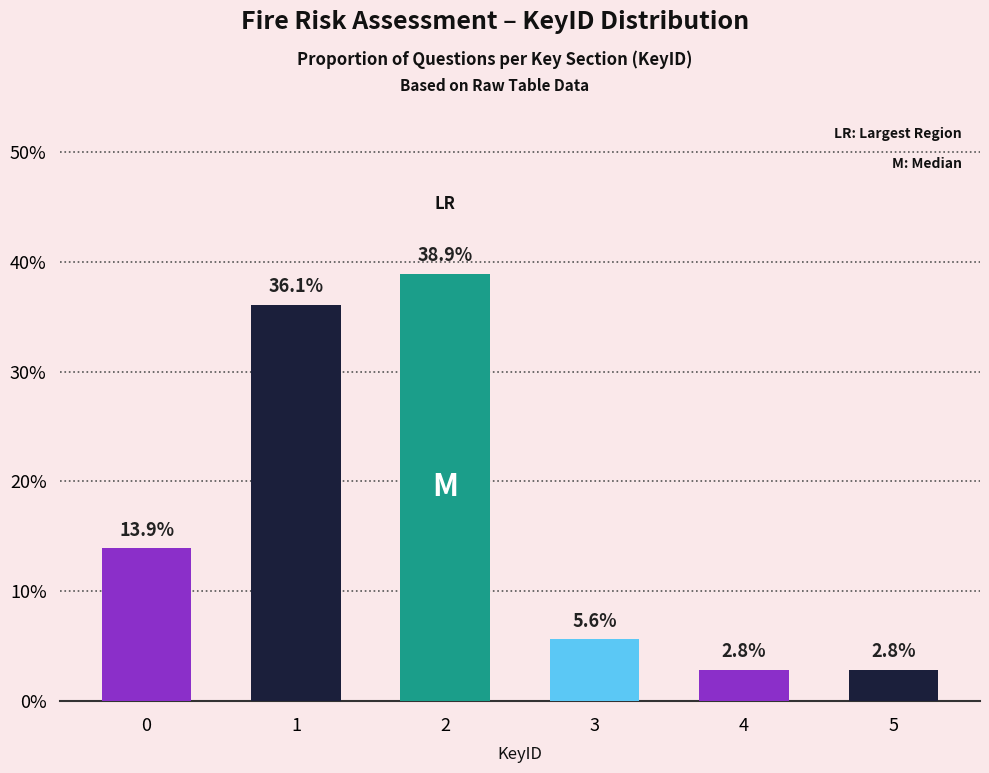

Is it true that the value at 3 is 5.6?

True